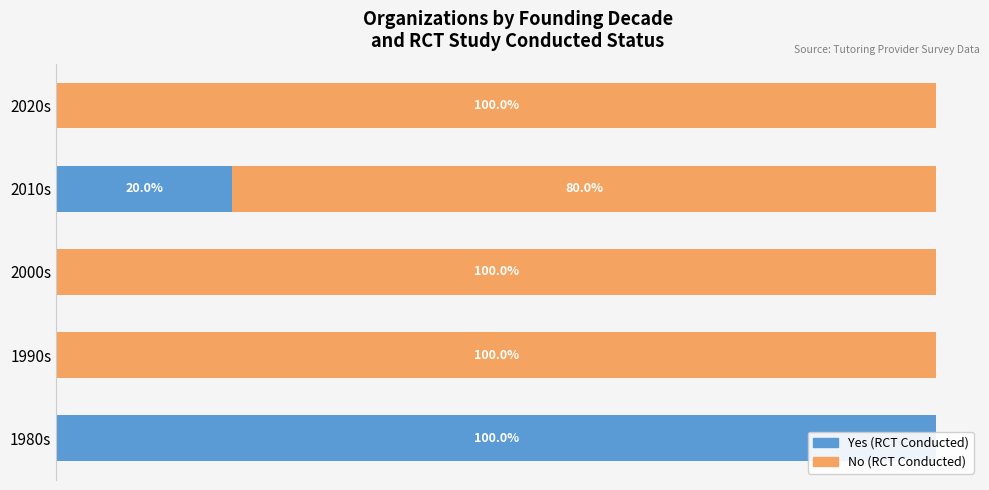

Count the number of data series in this chart.

2